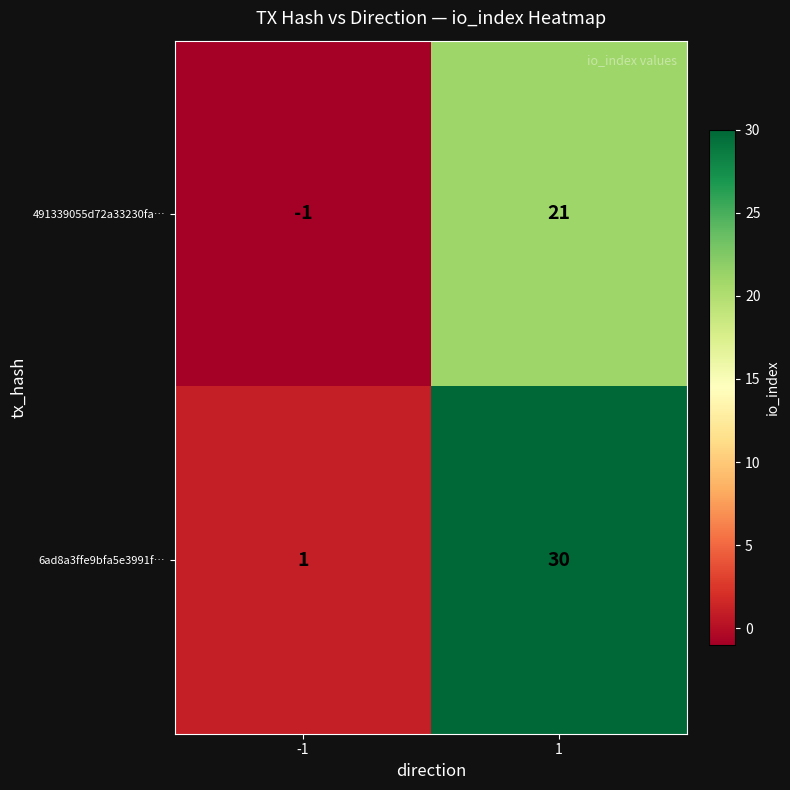

What is the average value of the 491339055d72a33230fa… series?

10